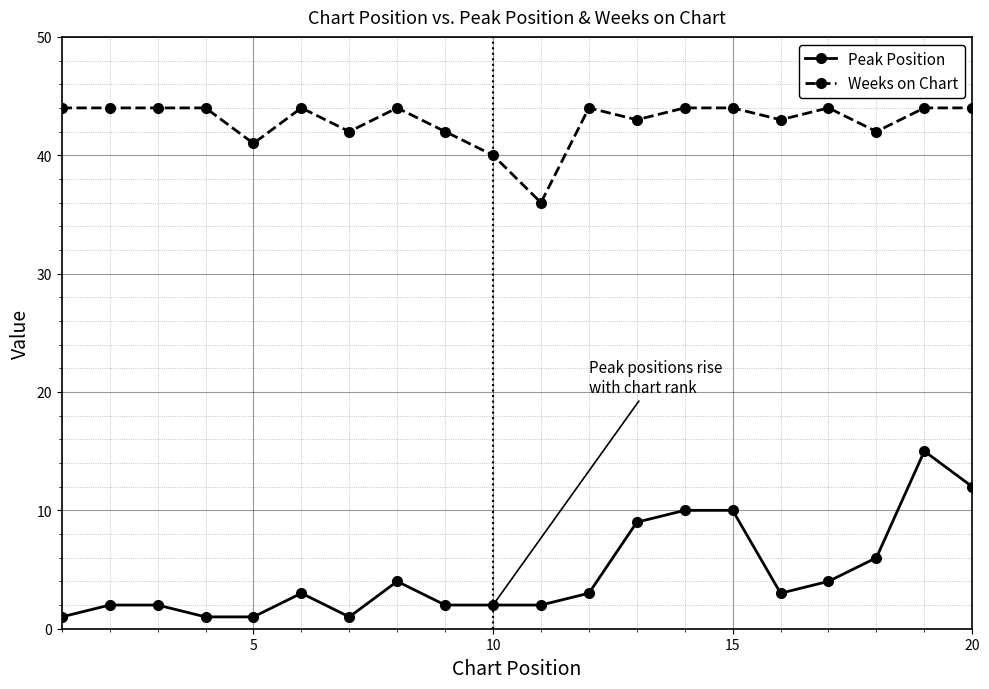

What is the difference between the maximum and minimum values in the Peak Position series?

14